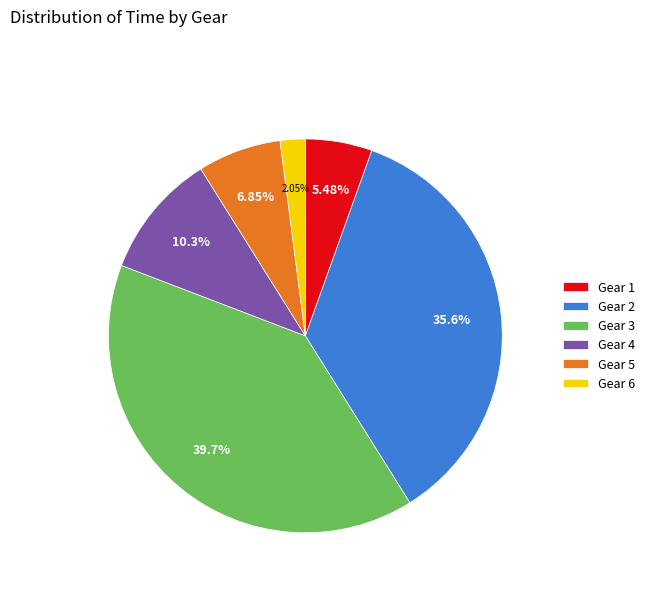

Which slice is the largest?

Gear 3